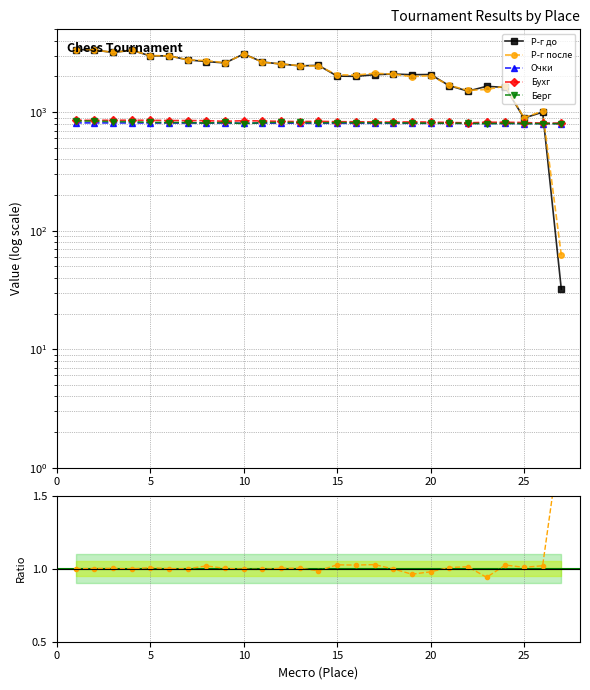

Does the chart have visible grid lines?

Yes